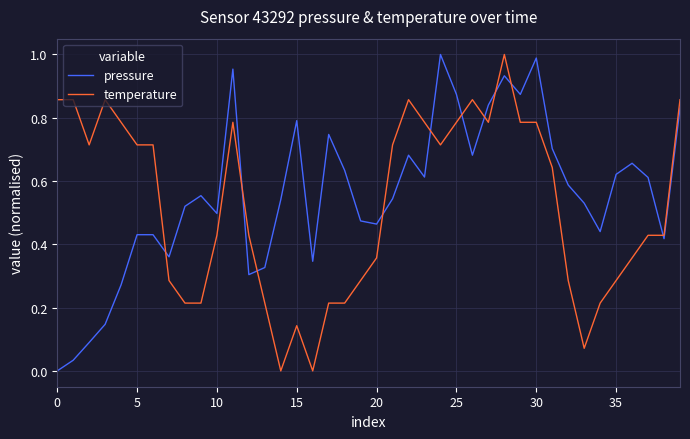

How many values in the pressure series exceed 0?

39